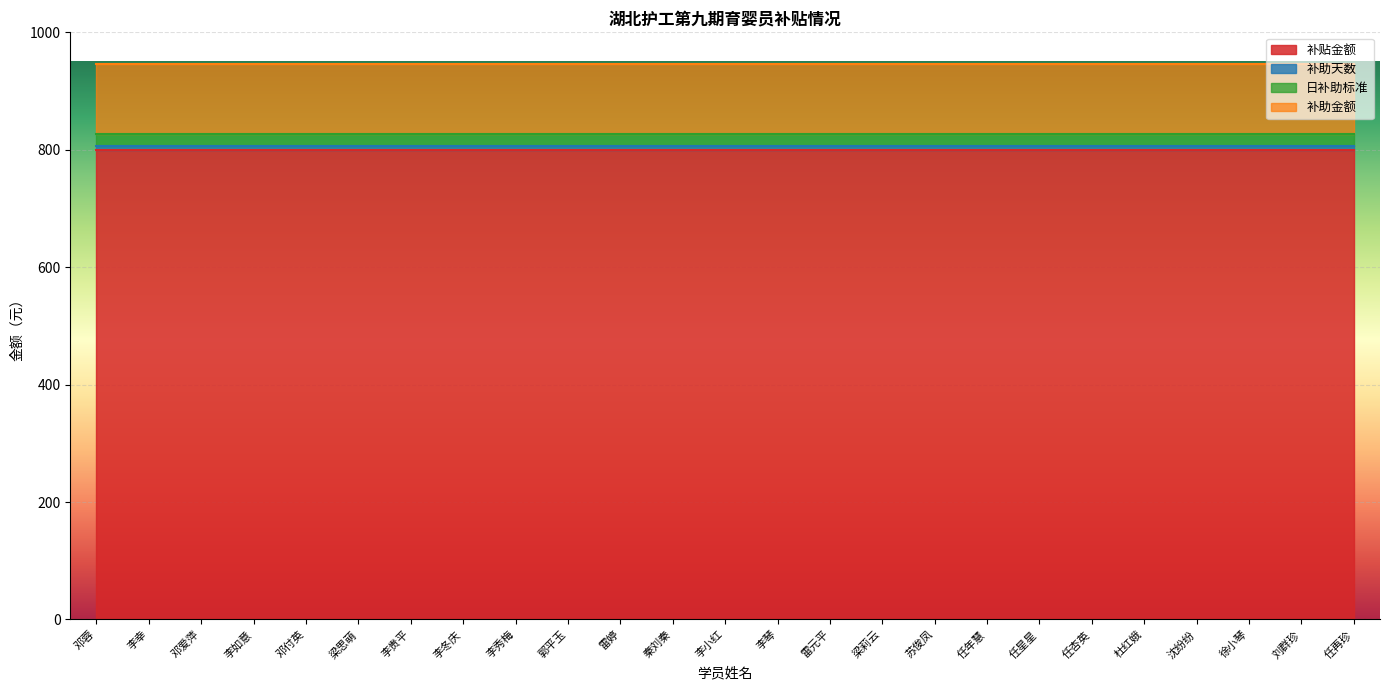

Between 李冬庆 and 李小红, which series saw the biggest shift?

补贴金额